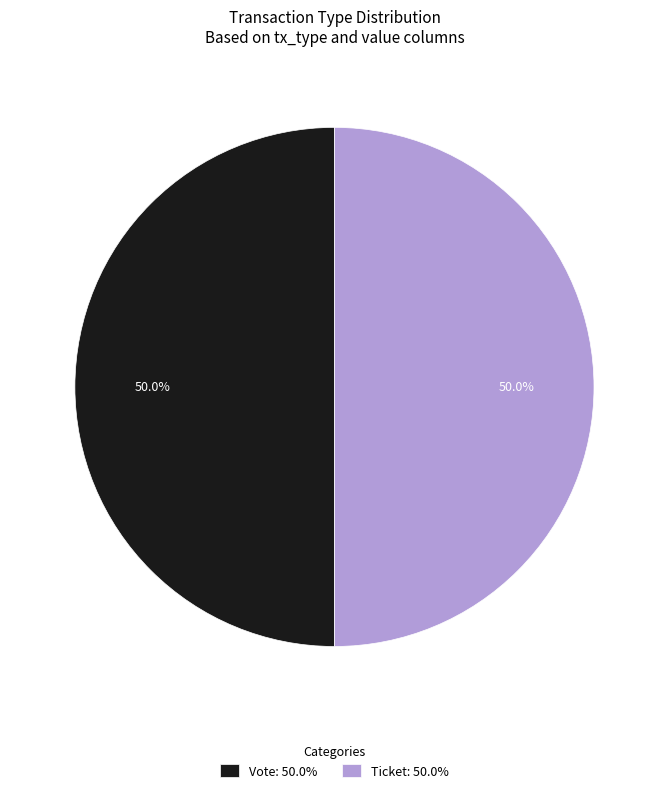

To the nearest percent, what is the difference between the largest and smallest slice percentages?

0%